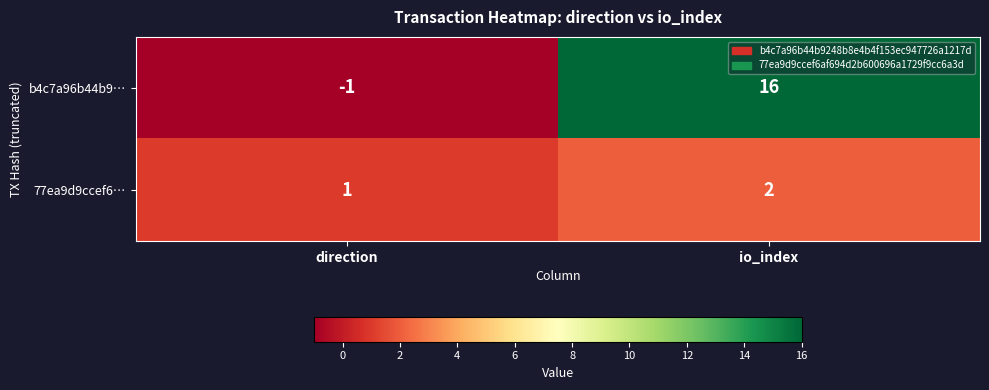

Reading left to right, extract all data points from this chart.

b4c7a96b44b9…: -1	16
77ea9d9ccef6…: 1	2